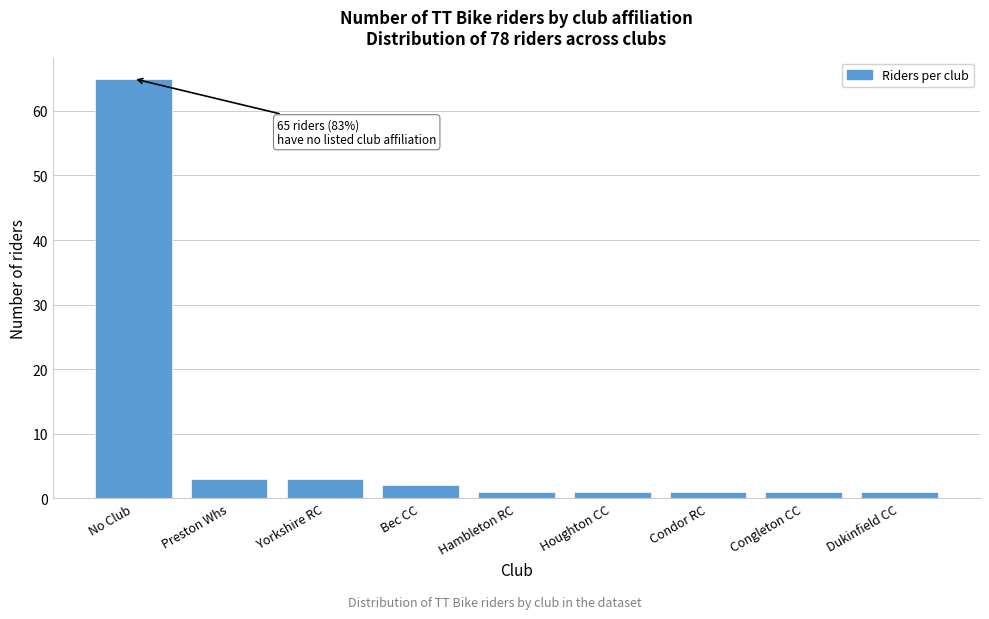

Reading left to right, list all the values displayed in this chart.

65	3	3	2	1	1	1	1	1